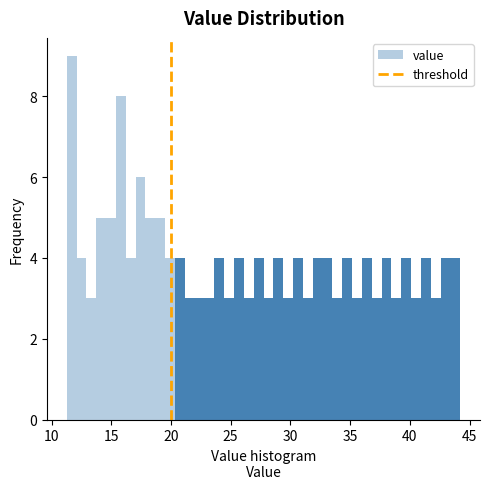

Read against the x-axis, roughly where is the centre of the tallest bar?

11.5